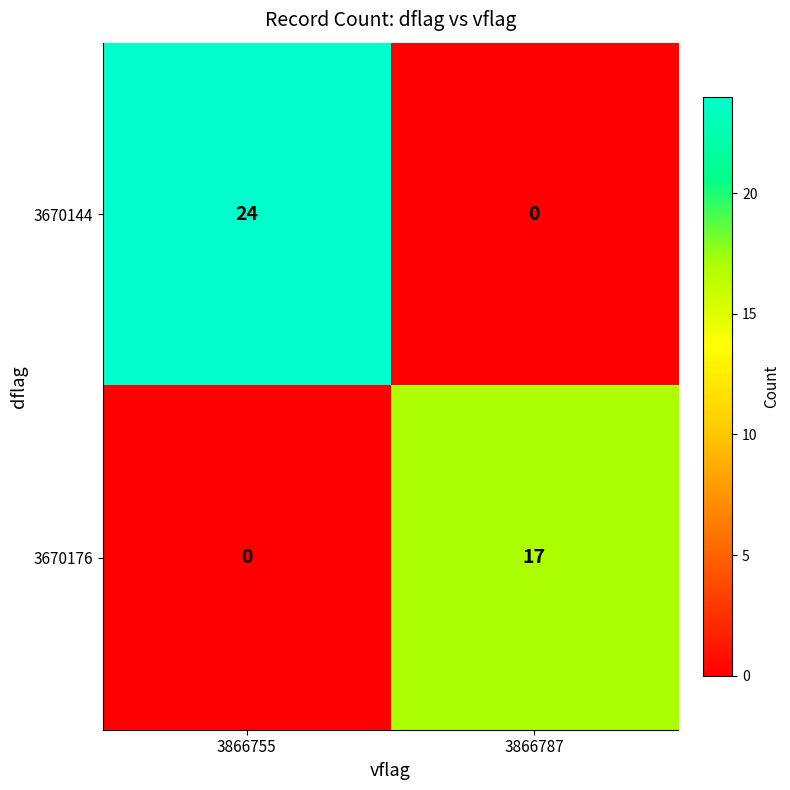

What is the total value across all series at 3866755?

24